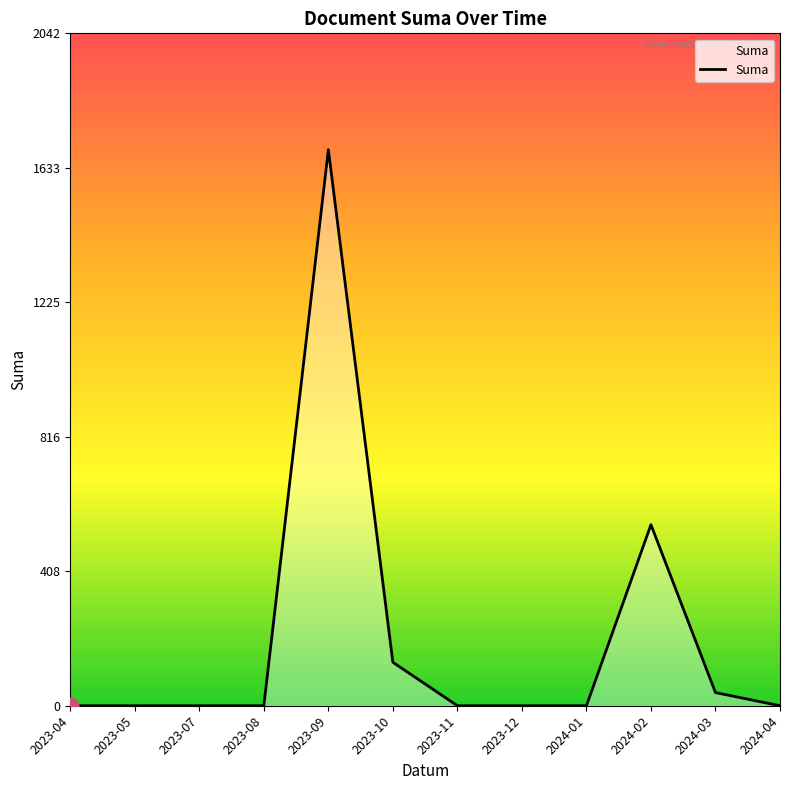

What is the maximum value shown in the chart?

1689.0